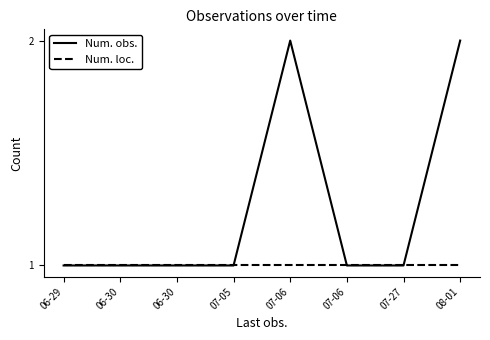

Rank the series by their average value, from lowest to highest.

Num. loc., Num. obs.